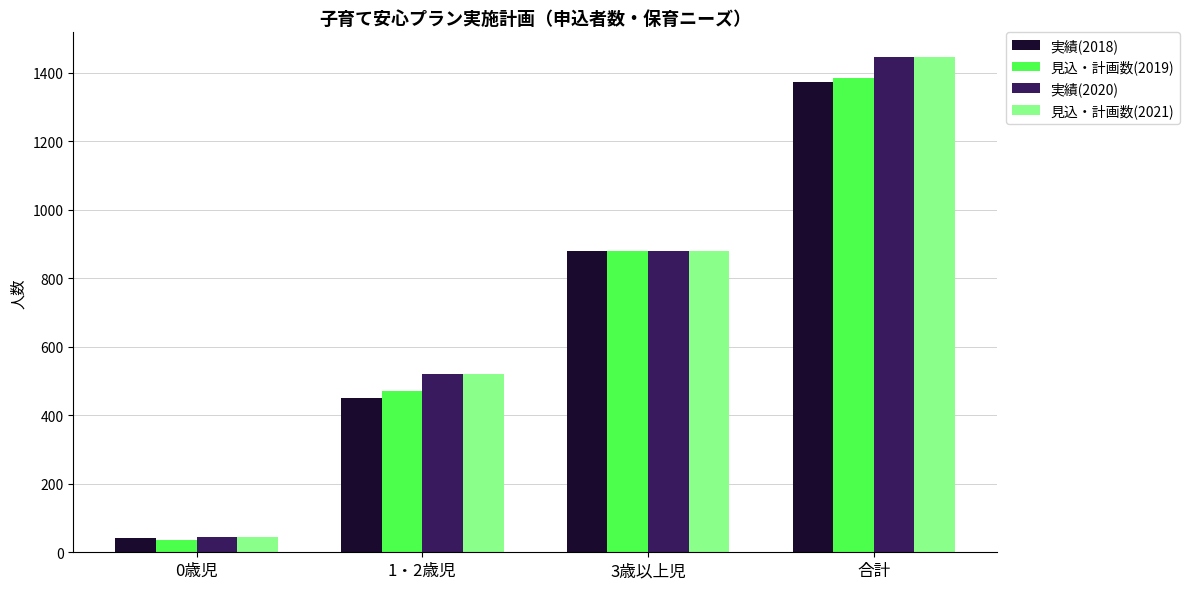

What position from the right is 合計?

1